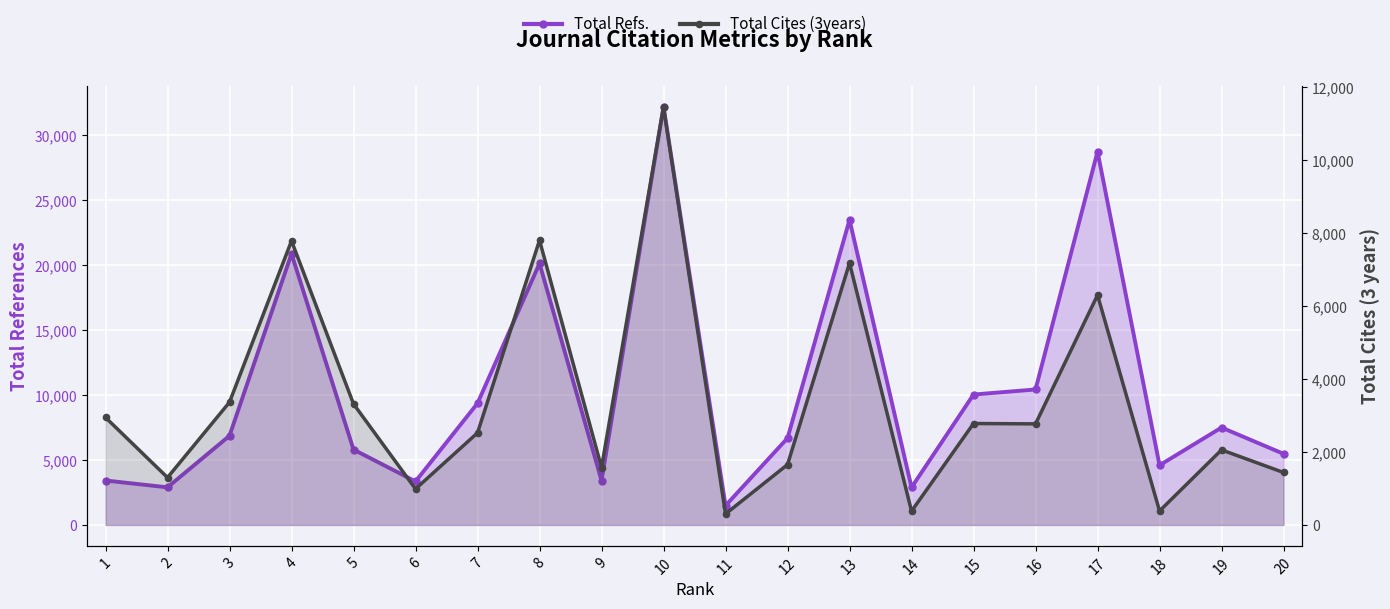

What are all the series names shown in the legend?

Total Refs., Total Cites (3years)